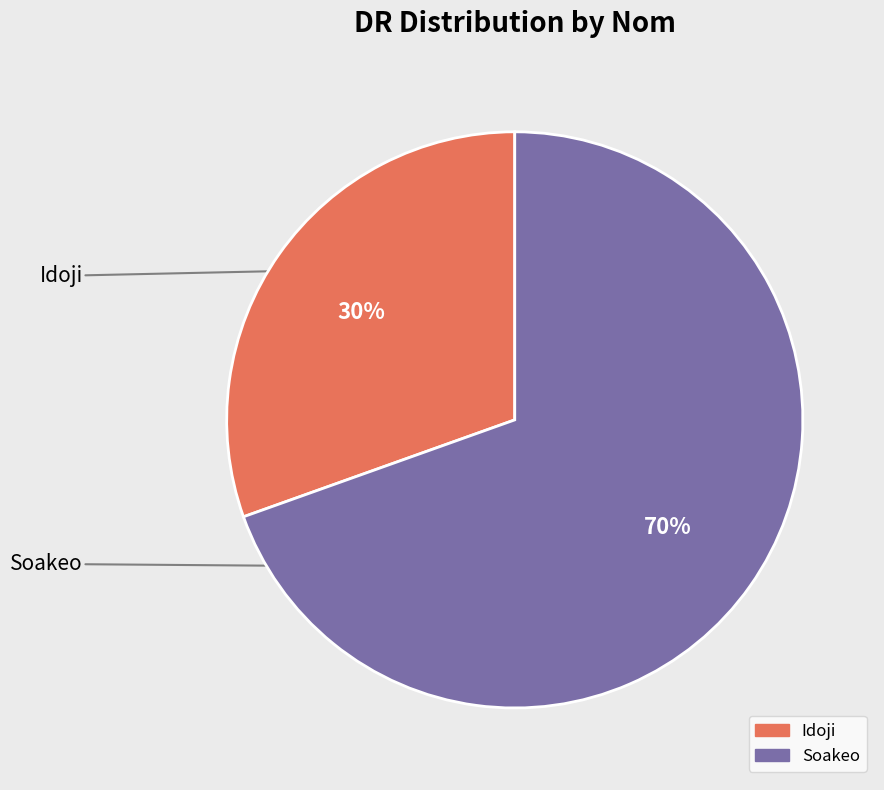

How many segments does this pie chart have?

2